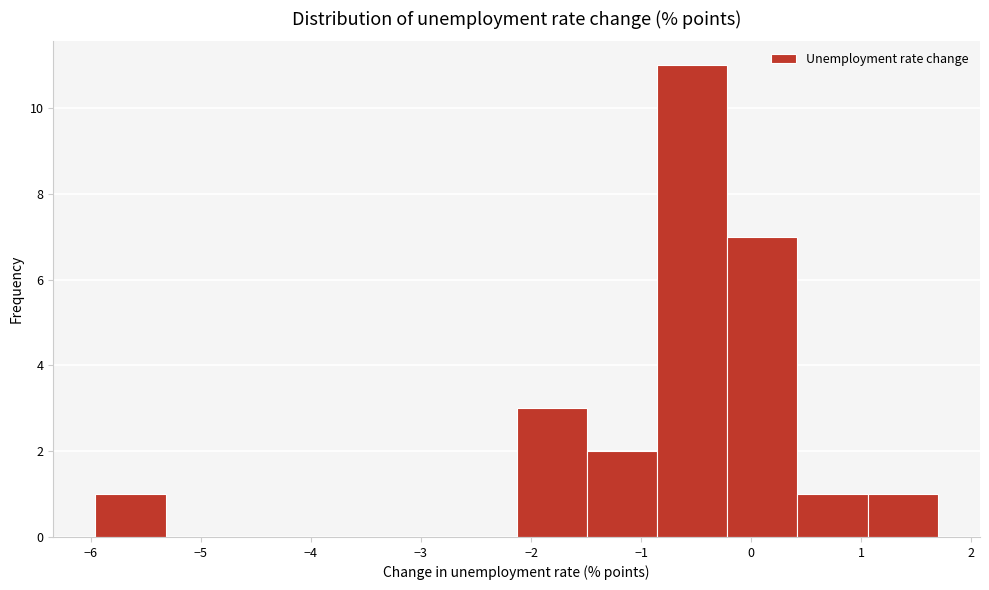

How tall is the bar that spans -0.2 to 0.4 on the x-axis? Neither the bar edges nor the heights are printed on the chart, so give them approximately, as read against the axes.

7